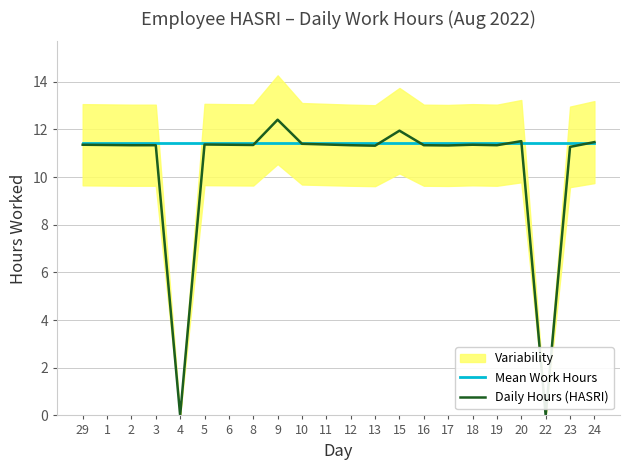

Reading left to right, what are all the values shown in this chart?

Mean Work Hours: 29=11.4	1=11.4	2=11.4	3=11.4	4=11.4	5=11.4	6=11.4	8=11.4	9=11.4	10=11.4	11=11.4	12=11.4	13=11.4	15=11.4	16=11.4	17=11.4	18=11.4	19=11.4	20=11.4	22=11.4	23=11.4	24=11.4
Daily Hours (HASRI): 29=11.4	1=11.3	2=11.3	3=11.3	4=0.0	5=11.4	6=11.4	8=11.3	9=12.4	10=11.4	11=11.4	12=11.3	13=11.3	15=11.9	16=11.3	17=11.3	18=11.4	19=11.3	20=11.5	22=0.0	23=11.3	24=11.5